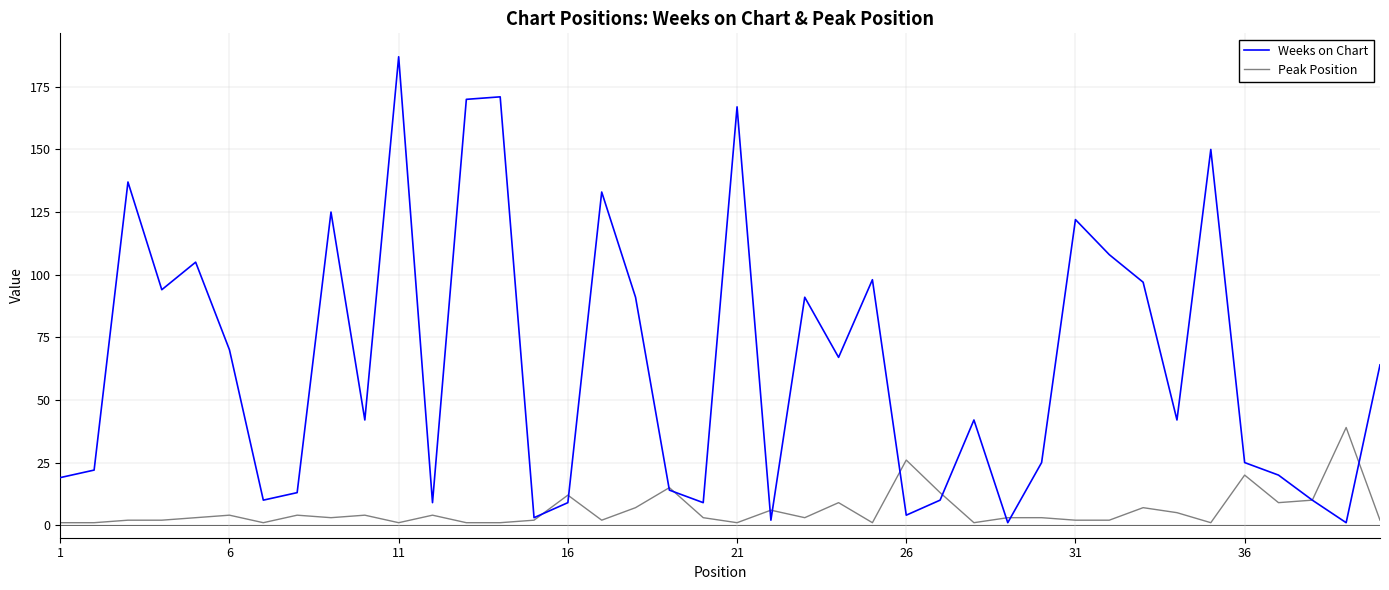

What is the maximum value for Weeks on Chart?

187